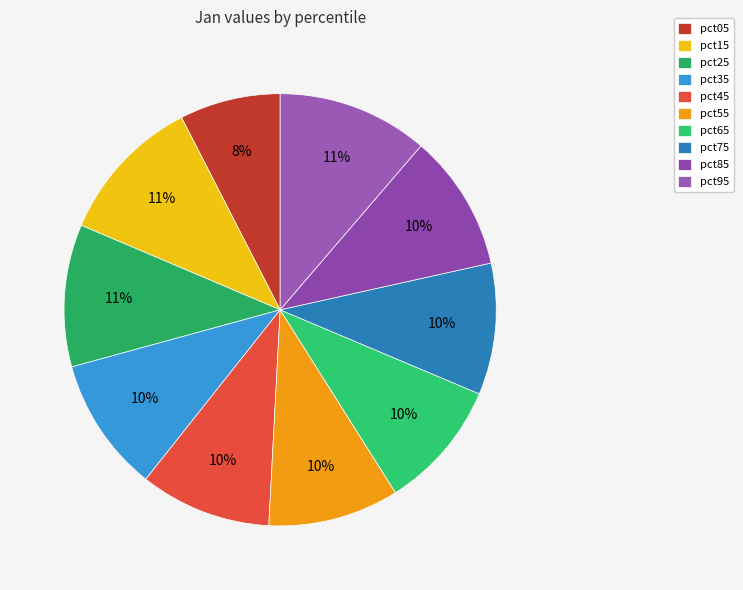

Do pct25 and pct95 together represent more than half of the pie?

No